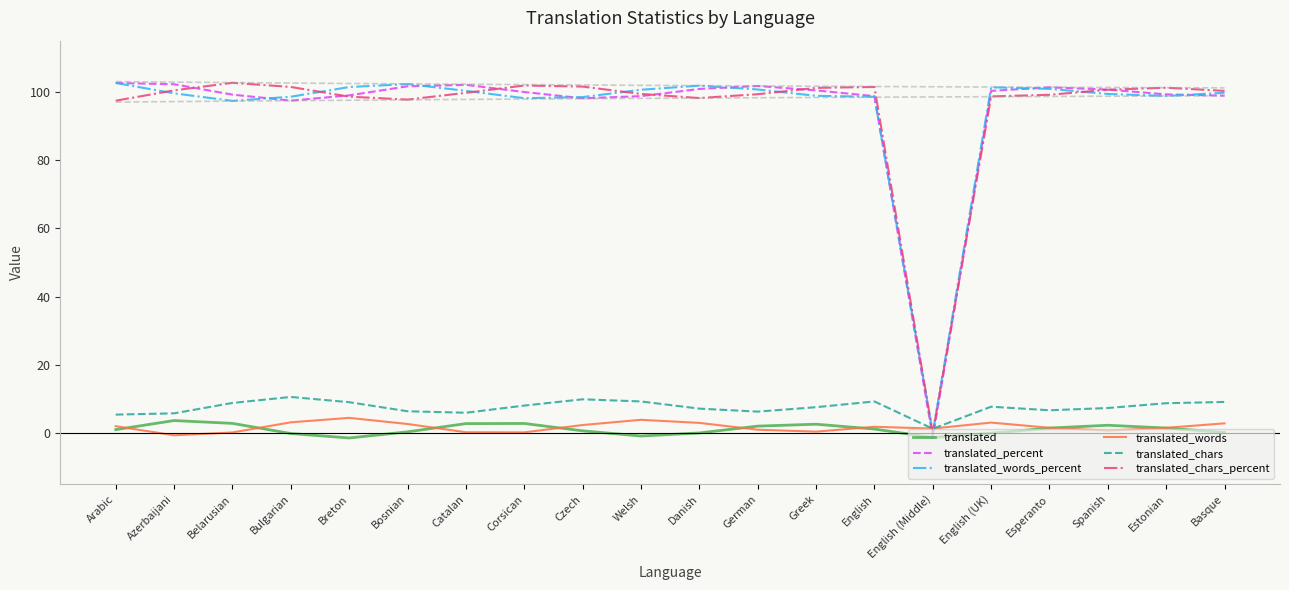

The value of translated_words_percent at Breton is 69.2. True or false?

False